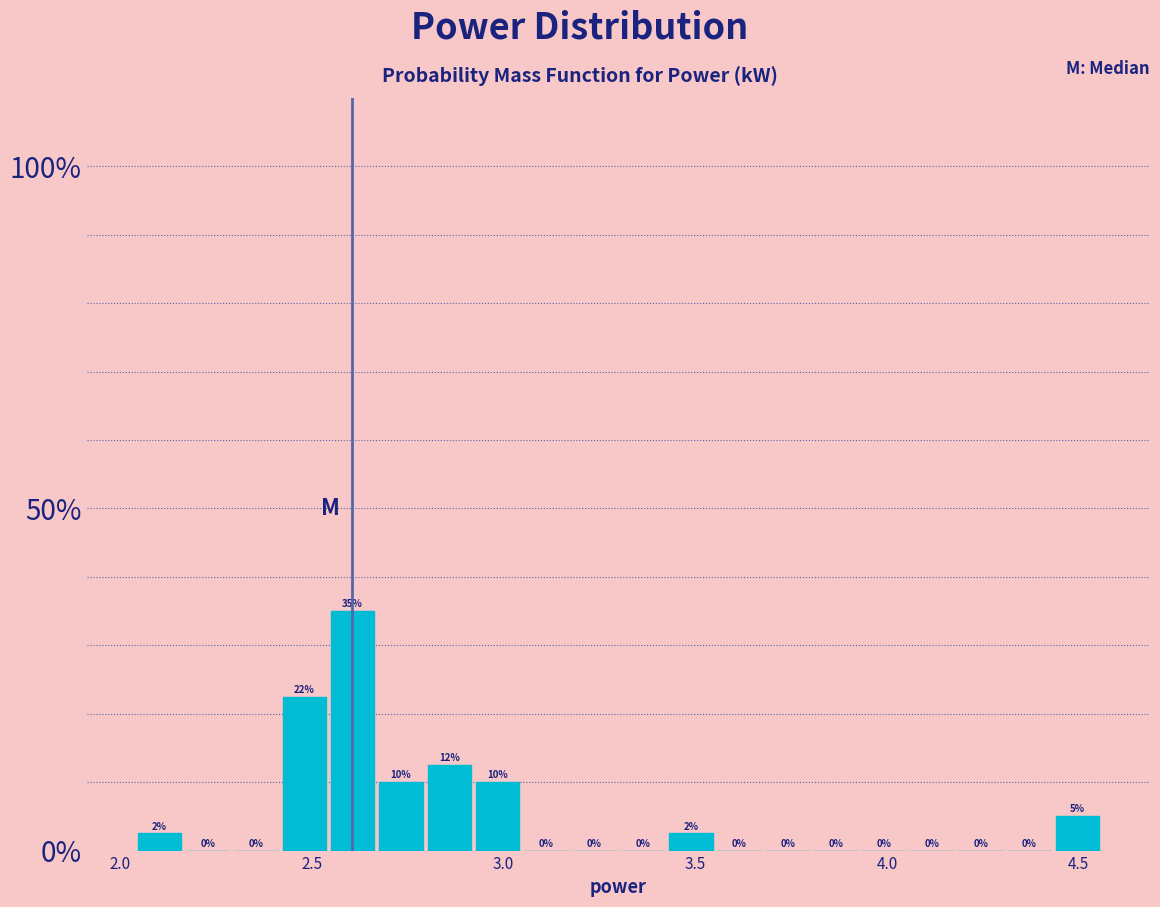

Read against the x-axis, roughly where is the centre of the tallest bar?

2.60